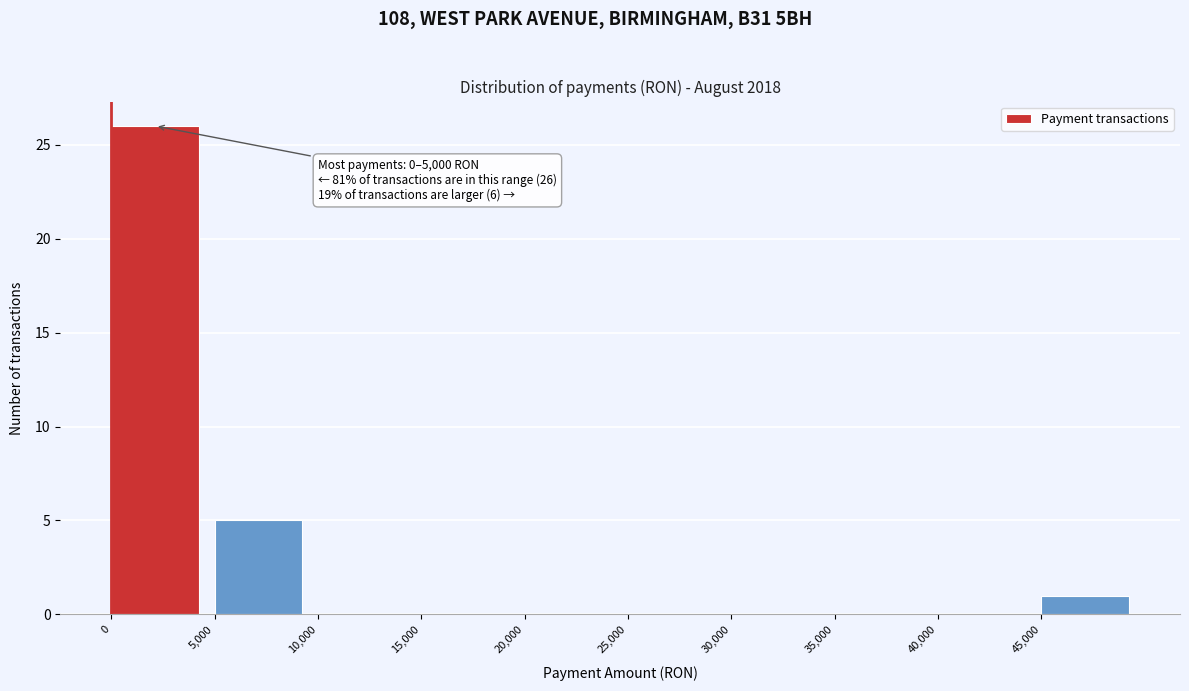

Over which range of the x-axis is the bar tallest?

0 to 5000